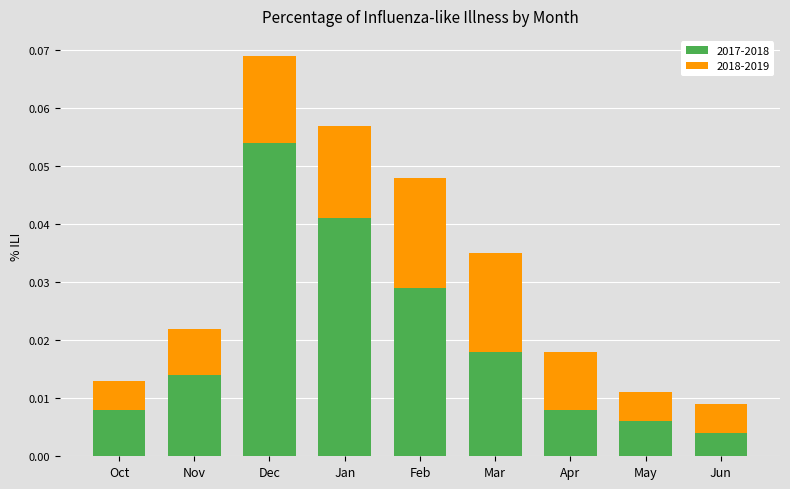

At which label is 2017-2018 closest to 0?

Jun